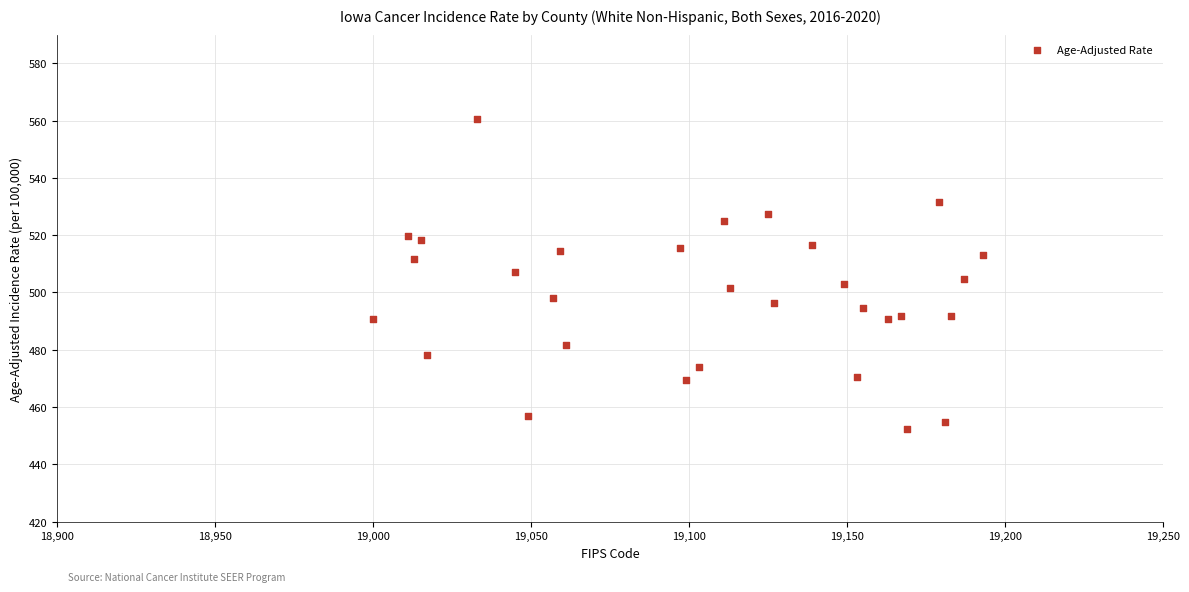

What is the range of X values (max minus min)?

193.0